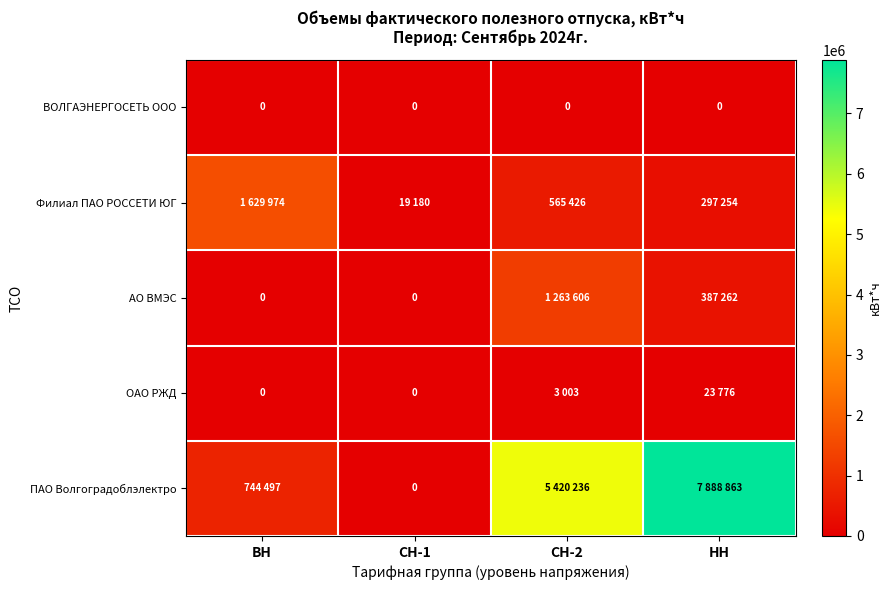

What is the sum of all ОАО РЖД values?

26779